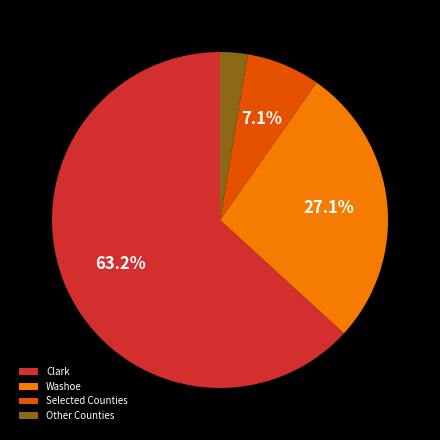

Between Clark and Other Counties, which is larger?

Clark